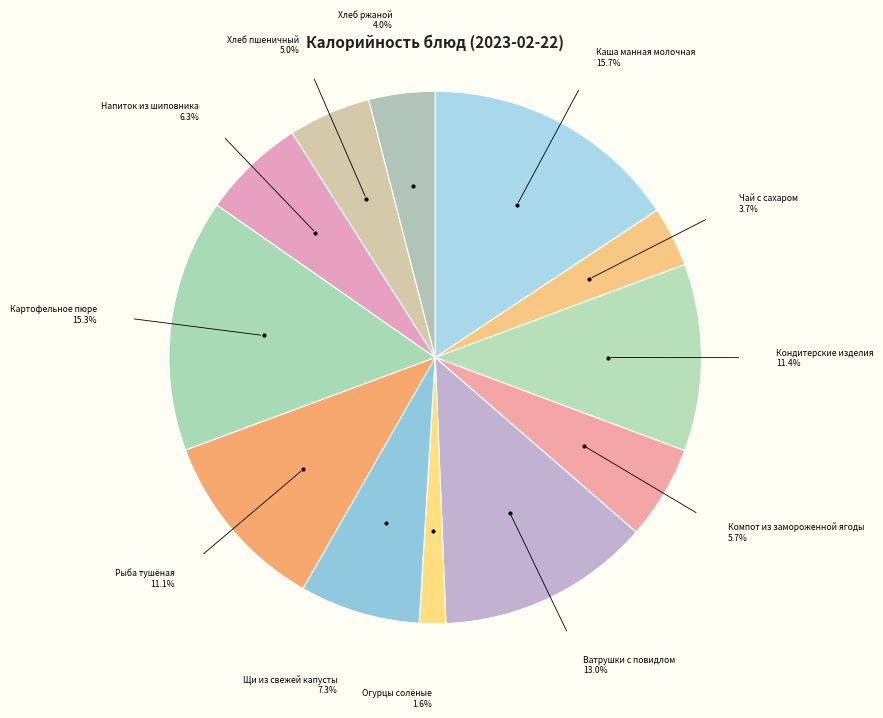

What percentage is the Компот из замороженной ягоды slice, to the nearest percent?

6%